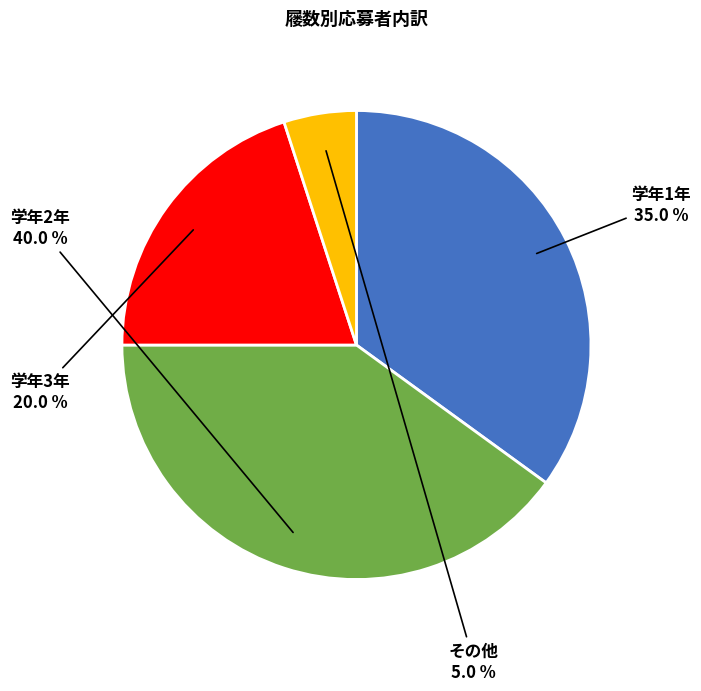

Is there any slice that represents more than half of the pie?

No